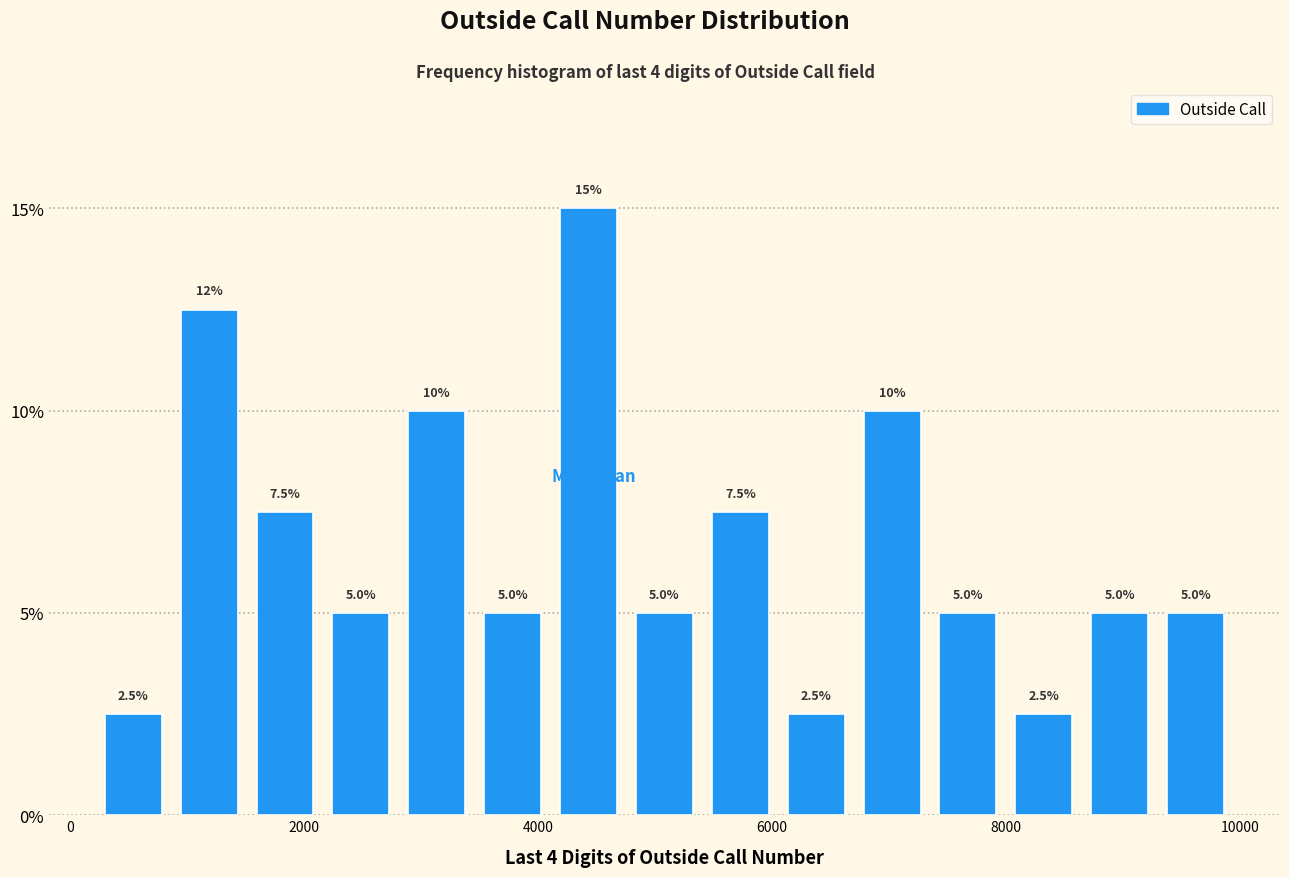

Read against the x-axis, roughly where is the centre of the tallest bar?

4400